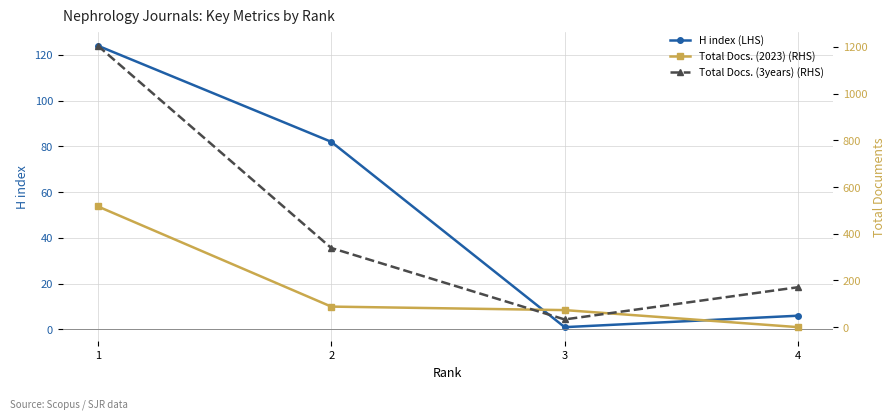

Reading left to right, what are all the values shown in this chart?

H index (LHS): 124	82	1	6
Total Docs. (2023) (RHS): 517	88	73	0
Total Docs. (3years) (RHS): 1205	339	33	171